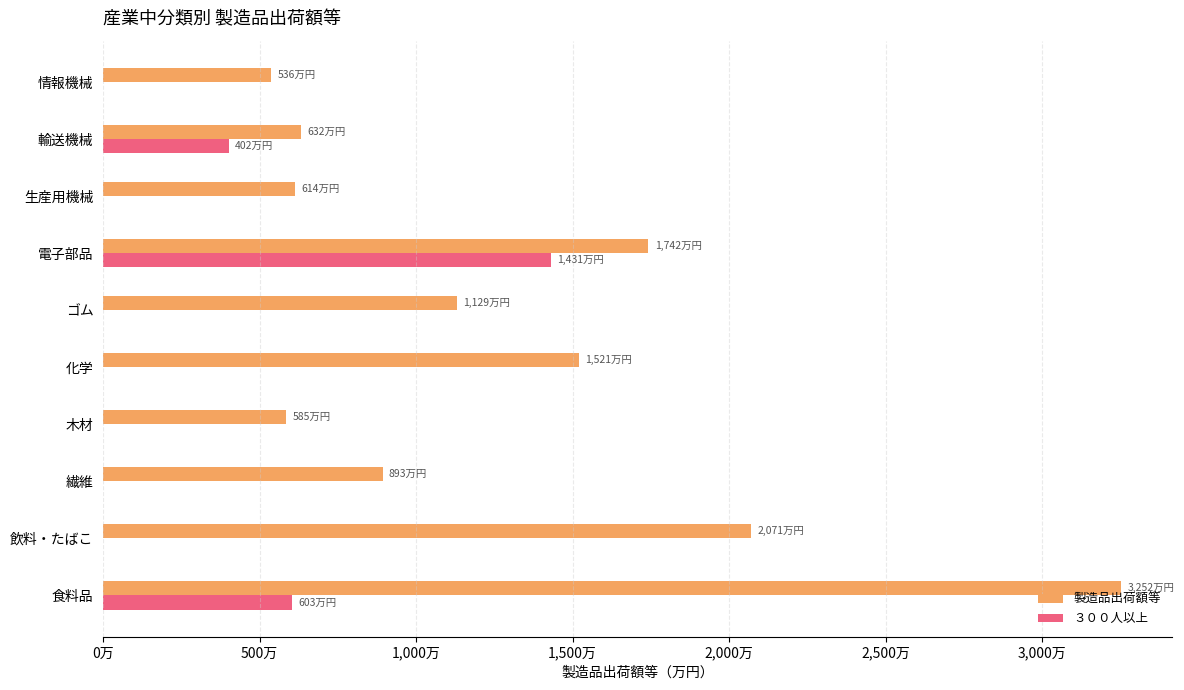

What are all the series names shown in the legend?

製造品出荷額等, ３００人以上